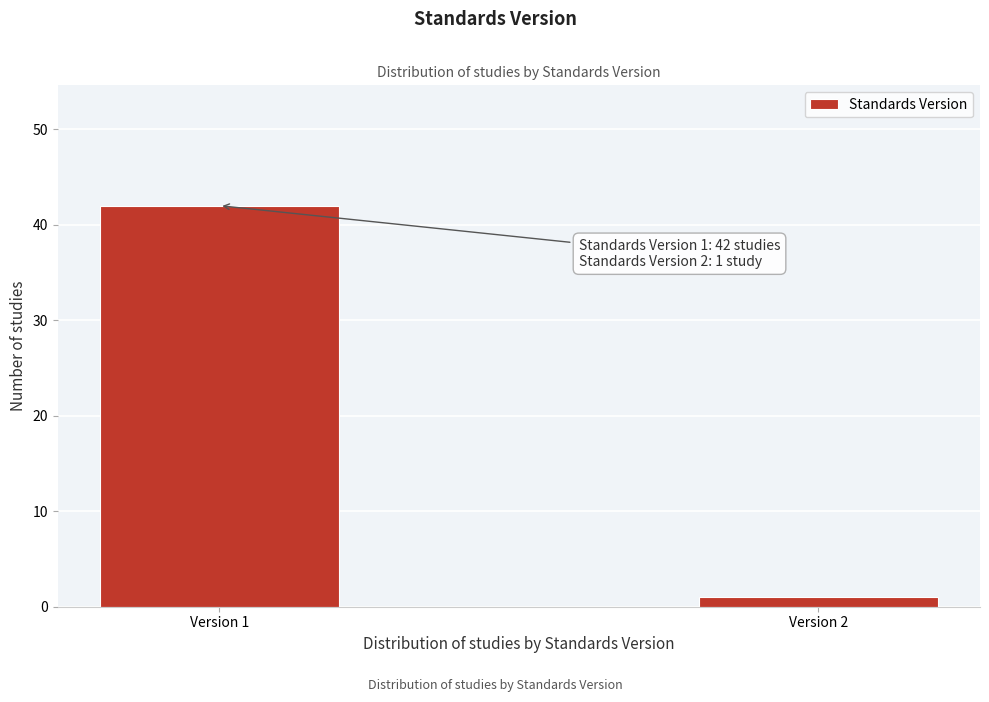

Reading right to left, what are all the values shown in this chart?

Version 2=1	Version 1=42